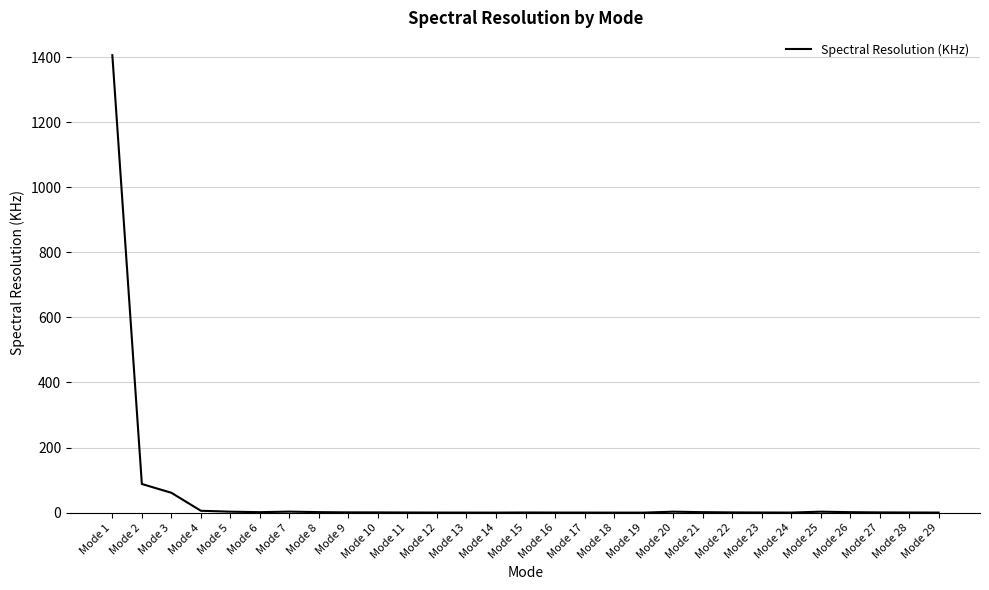

At which category does the chart reach its peak across all series?

Mode 1